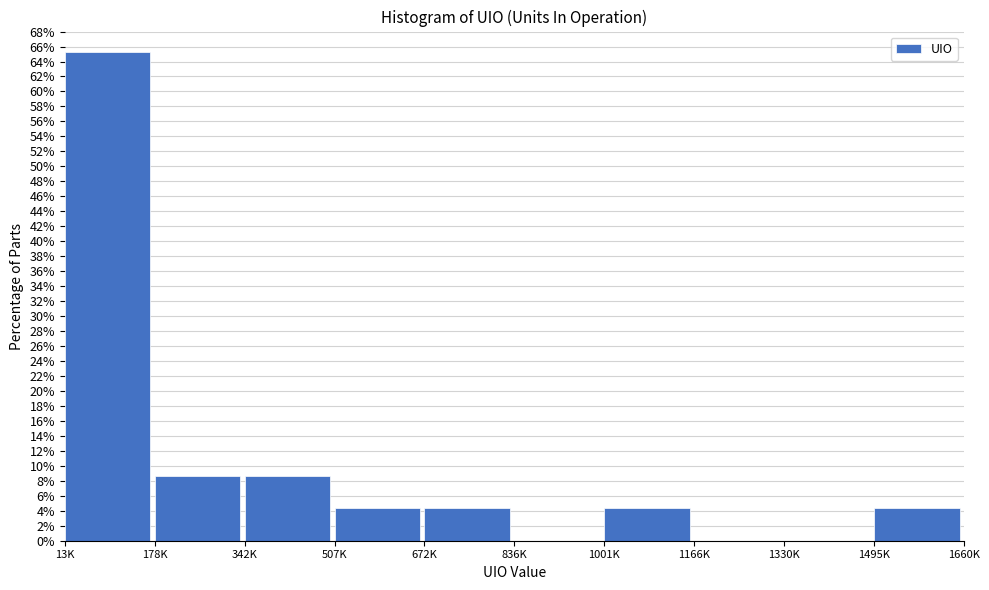

Reading right to left, what are all the values shown in this chart?

1495K=4.3	1330K=0.0	1166K=0.0	1001K=4.3	836K=0.0	672K=4.3	507K=4.3	342K=8.7	178K=8.7	13K=65.2